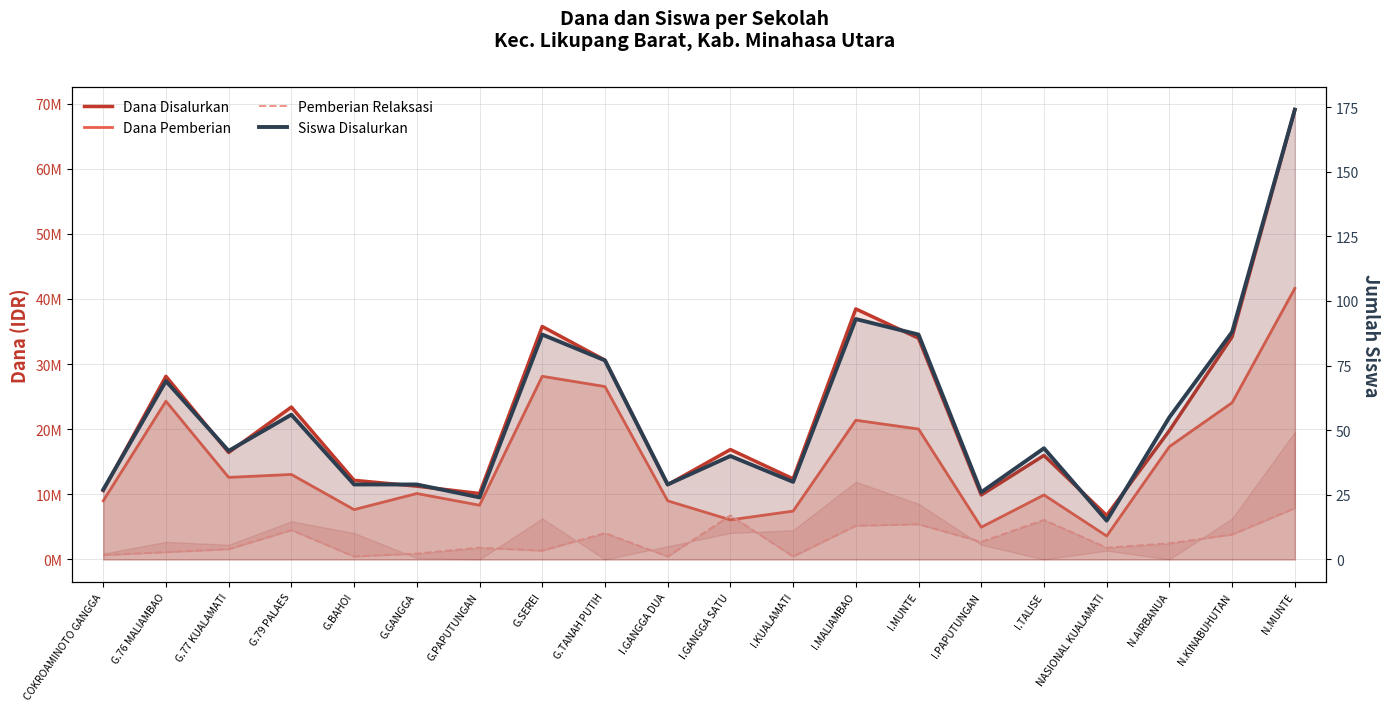

What is the difference between the Dana Pemberian values at I.KUALAMATI and G.BAHOI?

225000